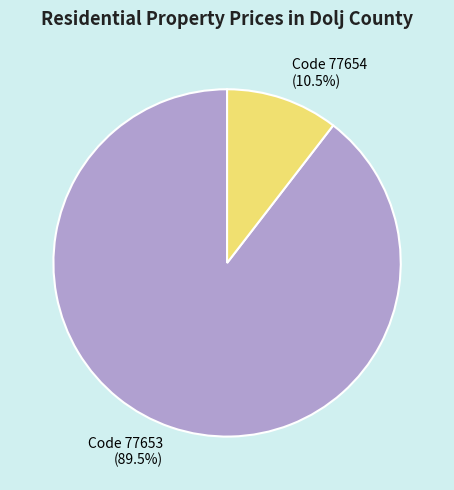

Does any single category account for the majority?

Yes